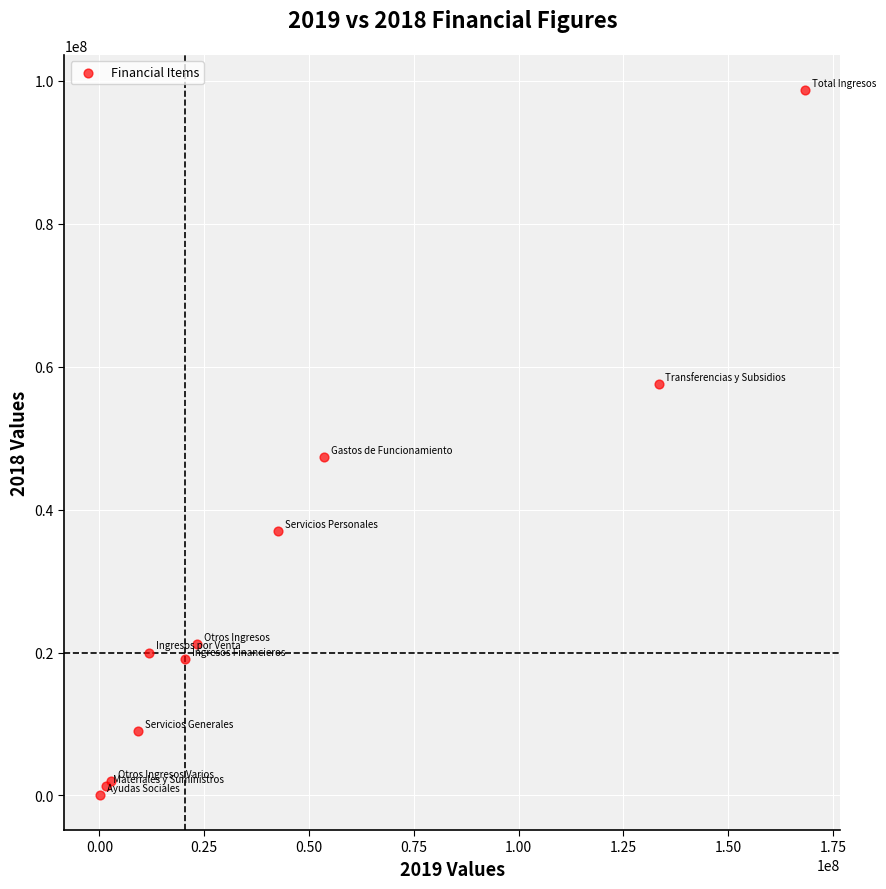

What Y value in the scatter plot is closest to 49405427?

47406652.9